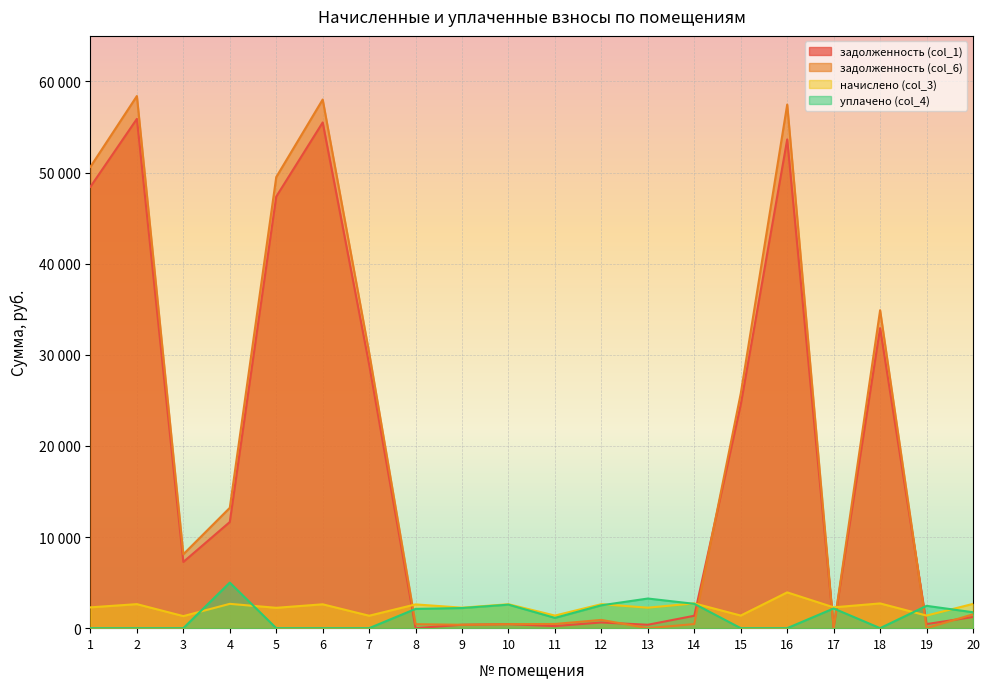

Between 1 and 9, which is larger?

1